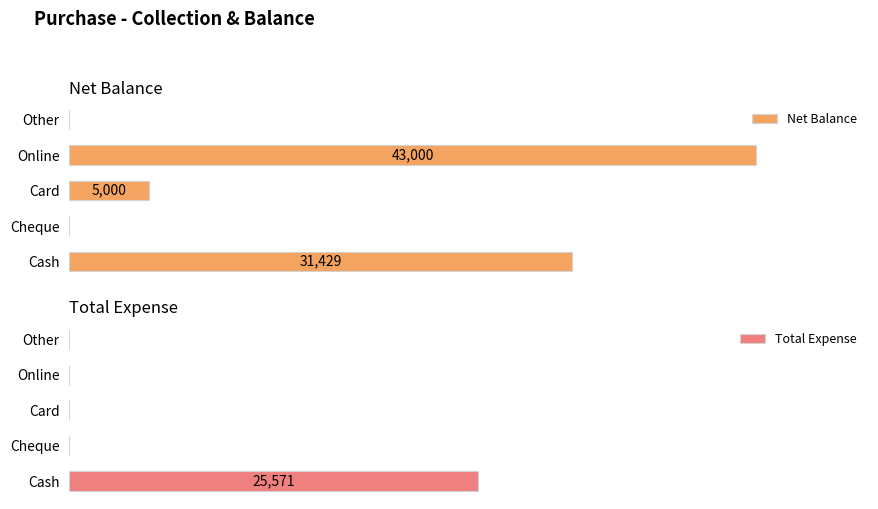

Which series has the largest total across all categories?

Net Balance